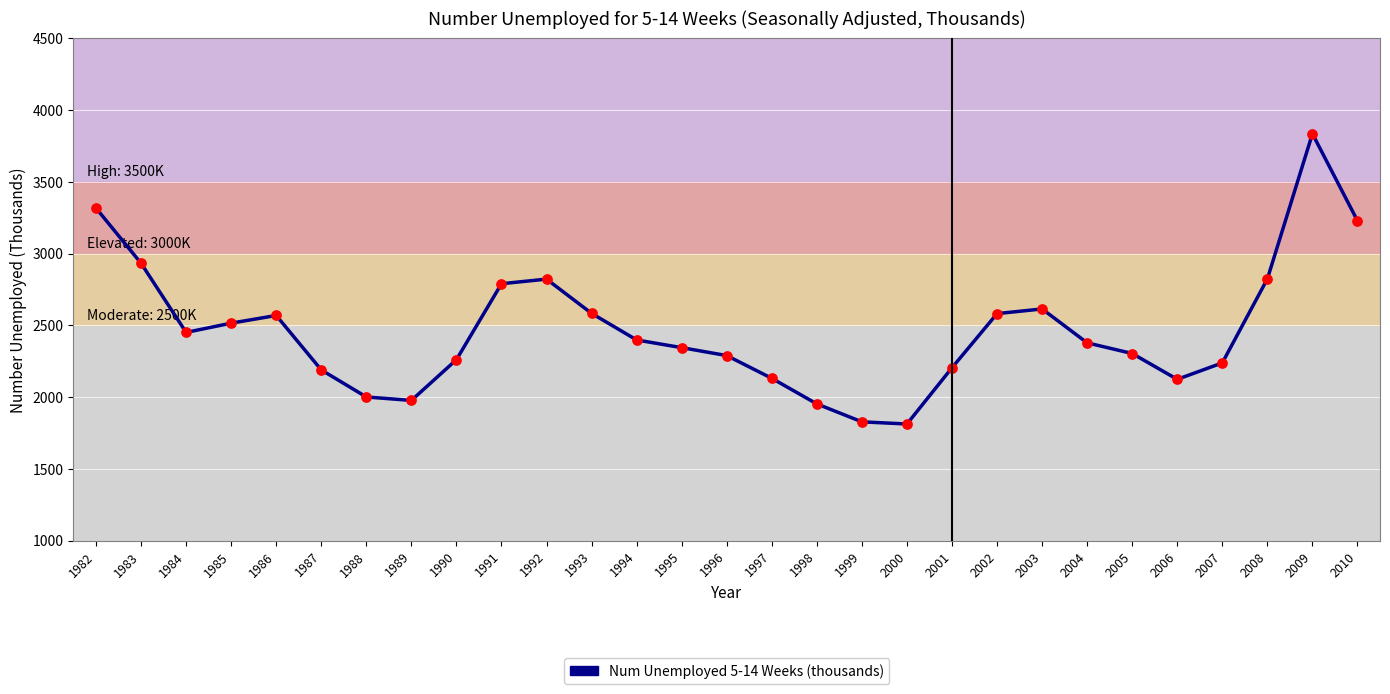

Between 2005 and 2008, which is larger?

2008